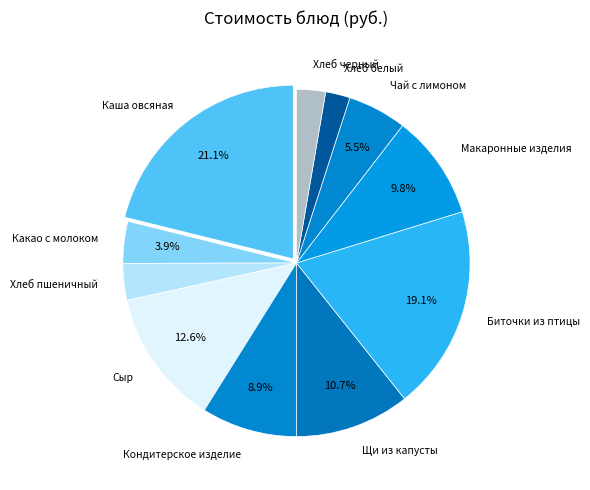

True or false: Хлеб белый accounts for 2% of the total.

True